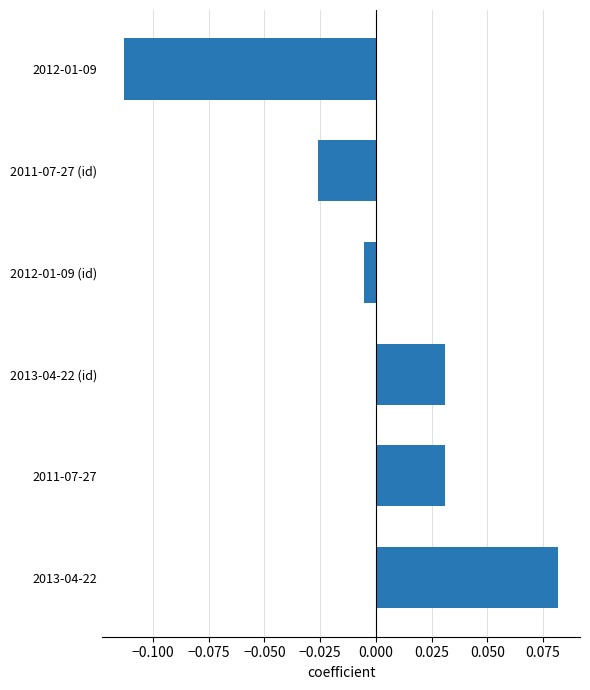

Which category has the highest value across all series?

2013-04-22